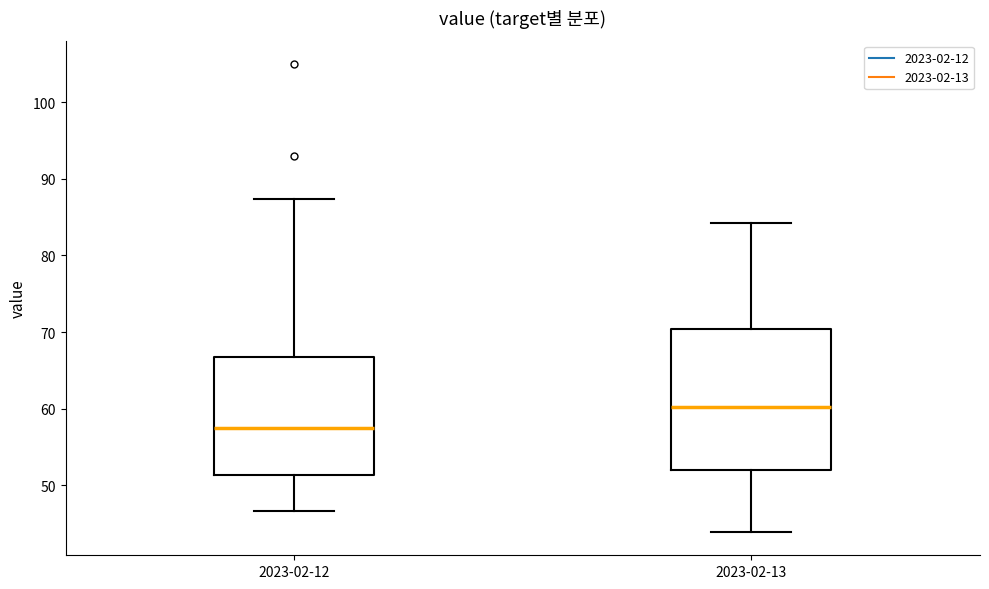

Where is the lower edge of the box for 2023-02-12 on the y-axis? The values are not printed on the chart, so give them approximately, as read against the axis.

51